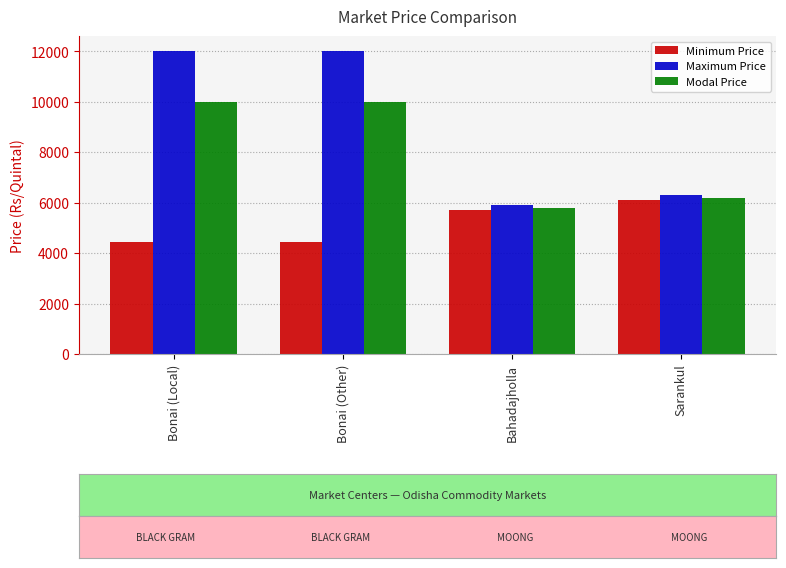

Which series has the widest spread of values?

Maximum Price